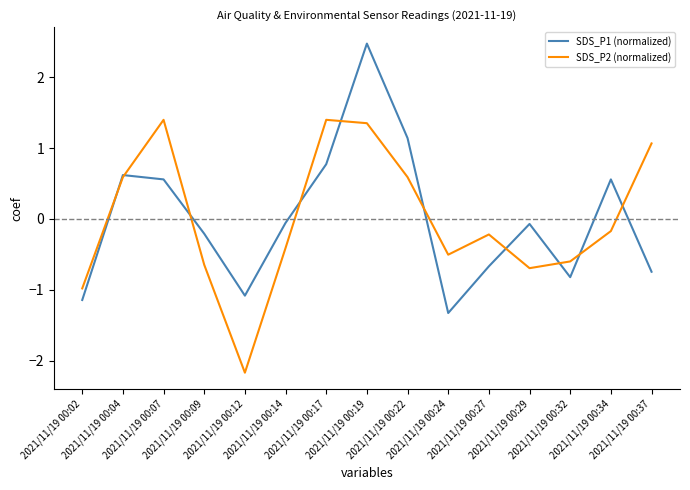

Rank the series by their maximum value, from highest to lowest.

SDS_P1 (normalized), SDS_P2 (normalized)